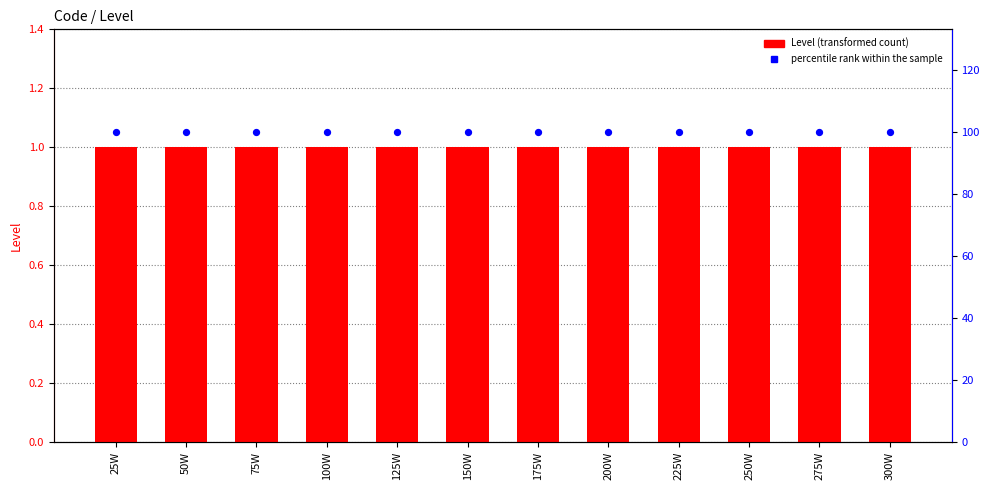

Which series contains the lowest Y value?

Level